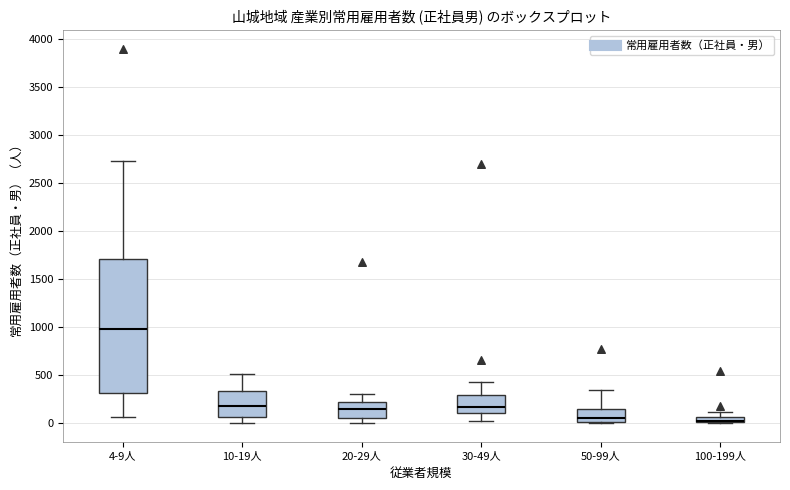

Comparing the boxes themselves (not the whiskers), which one is the tallest?

4-9人